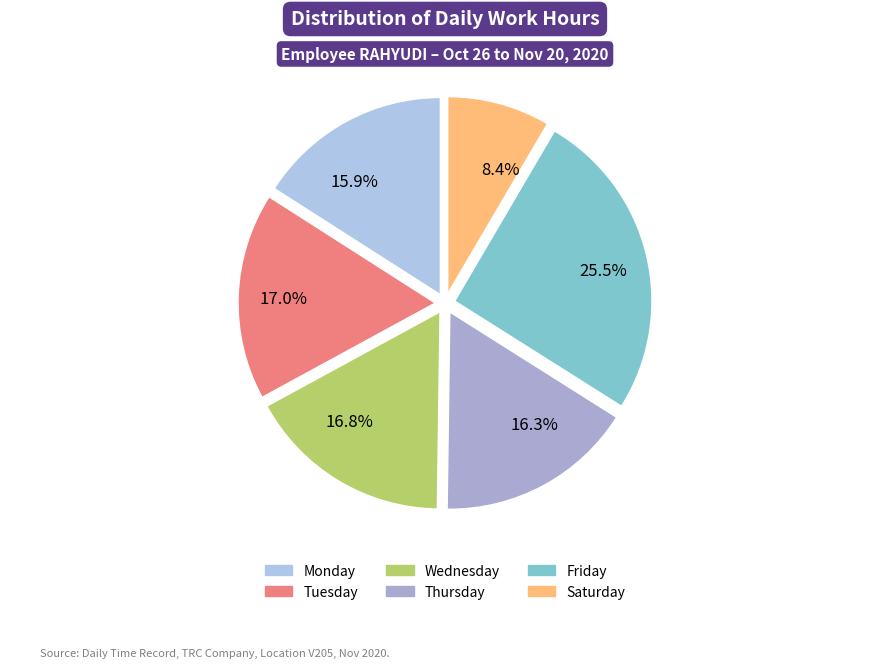

To the nearest percent, what is the average slice percentage?

17%